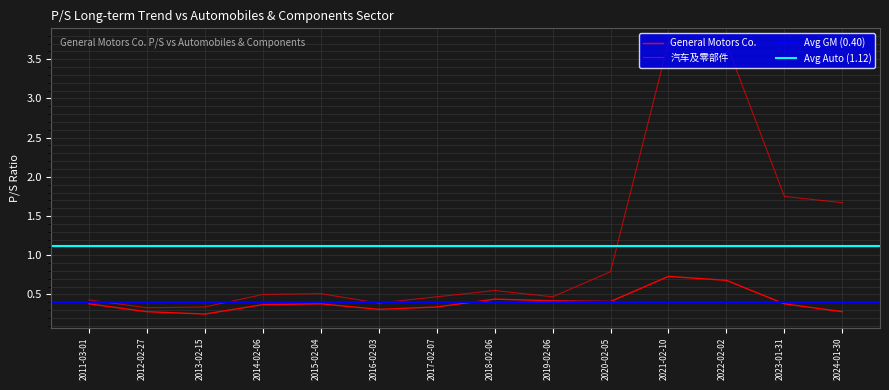

Is it true that General Motors Co. equals 0.2 at 2014-02-06?

False